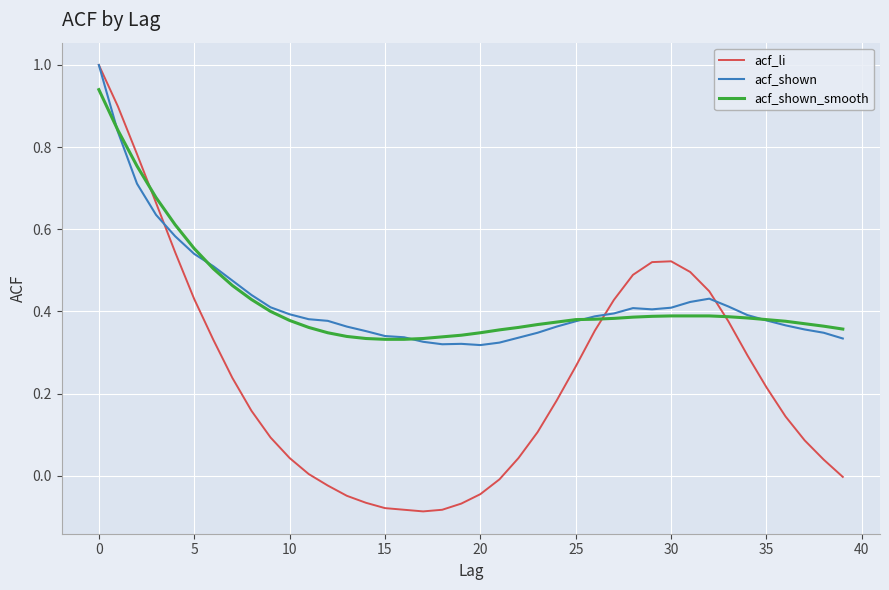

Which series has the largest range (max minus min)?

acf_li